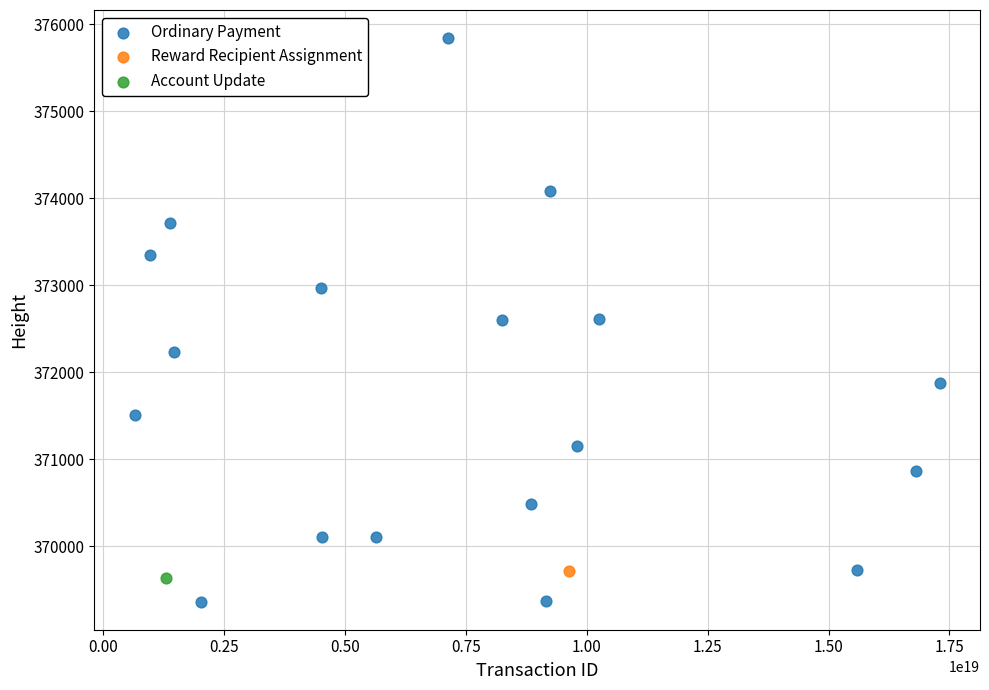

What are all the series names shown in the legend?

Ordinary Payment, Reward Recipient Assignment, Account Update